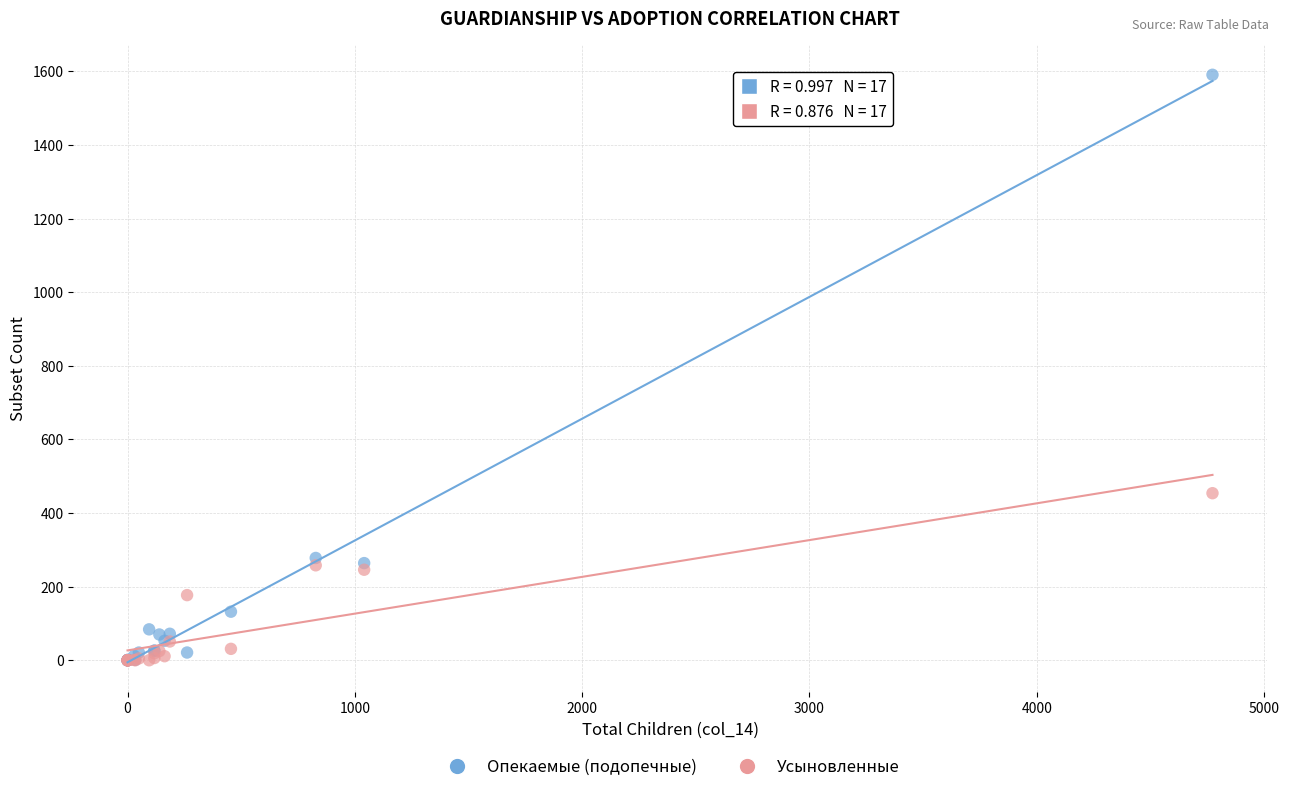

What are all the series names shown in the legend?

Опекаемые (подопечные), Усыновленные